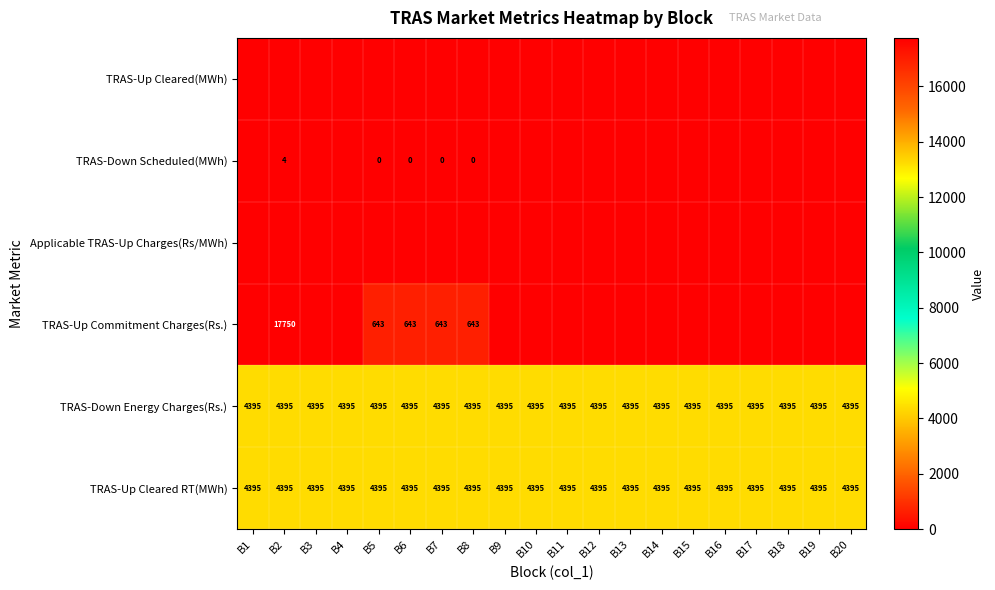

Is it true that TRAS-Up Cleared RT(MWh) equals 6695 at B13?

False